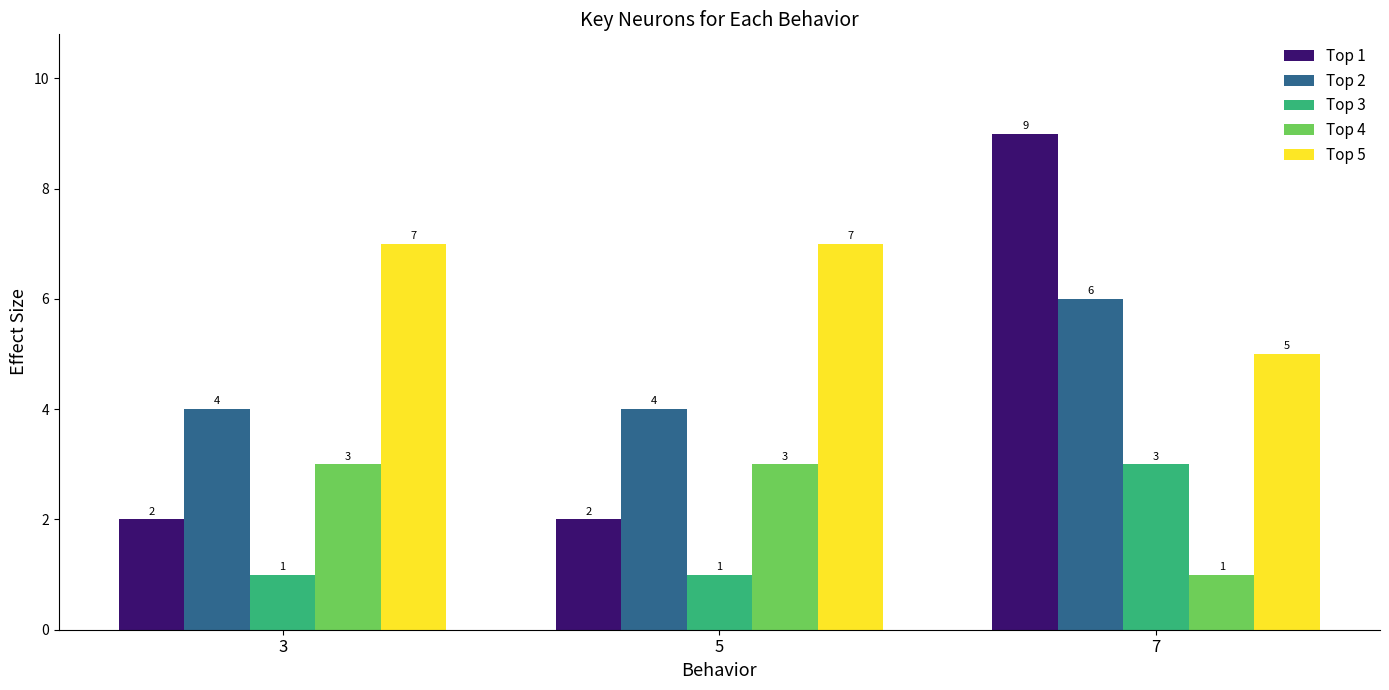

What is the maximum value for Top 1?

9